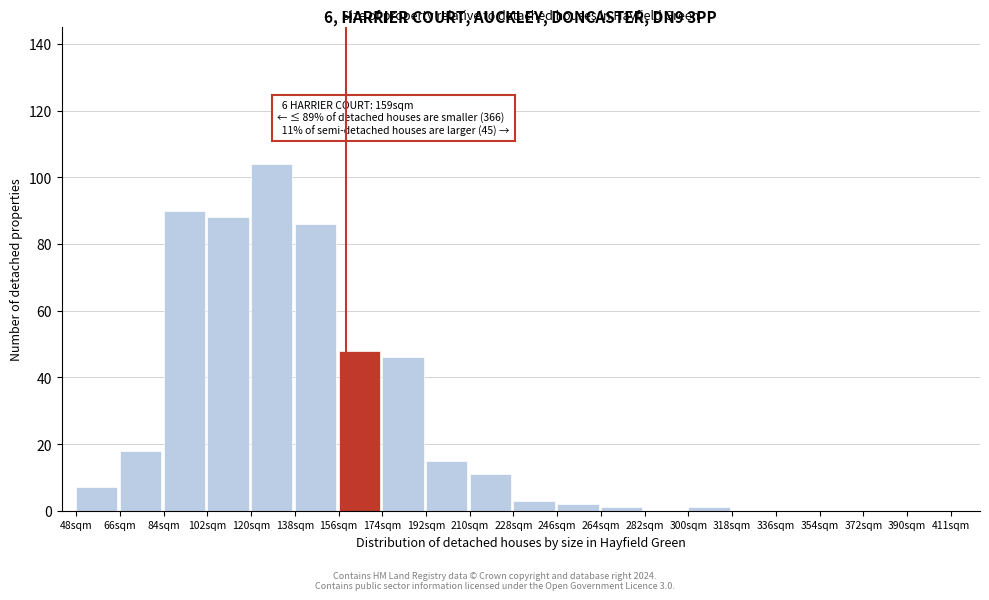

Reading left to right, list all the values displayed in this chart.

48sqm=7	66sqm=18	84sqm=90	102sqm=88	120sqm=104	138sqm=86	156sqm=48	174sqm=46	192sqm=15	210sqm=11	228sqm=3	246sqm=2	264sqm=1	282sqm=0	300sqm=1	318sqm=0	336sqm=0	354sqm=0	372sqm=0	390sqm=0